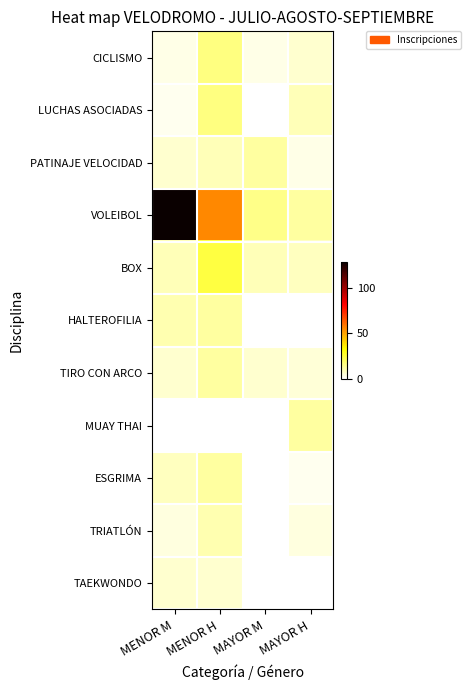

How many series are shown in this chart?

11